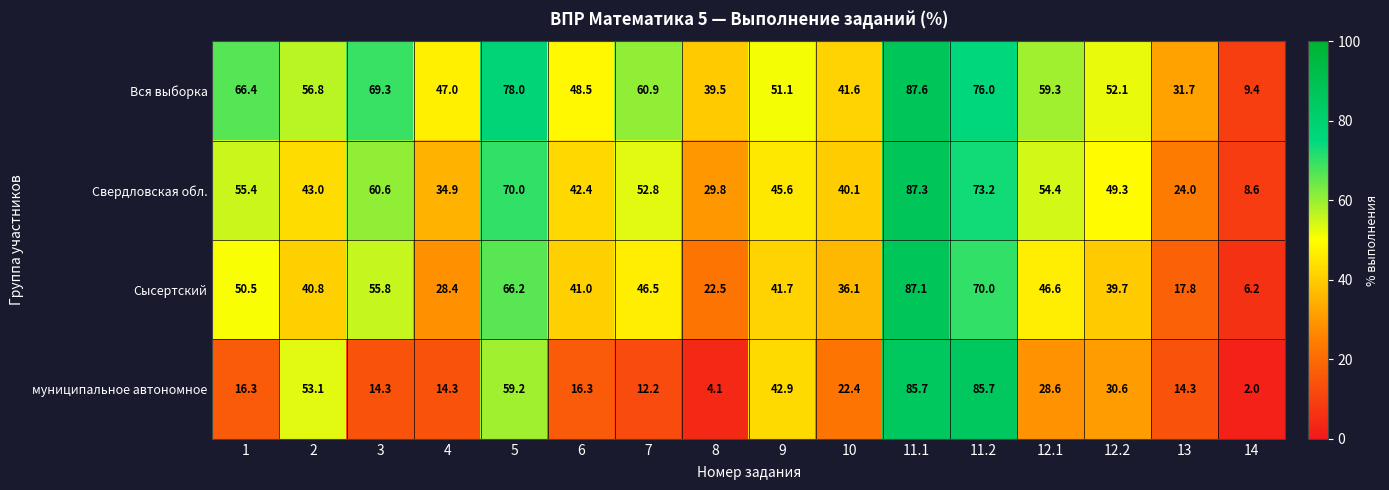

The value of Сысертский at 7 is 11.2. True or false?

False